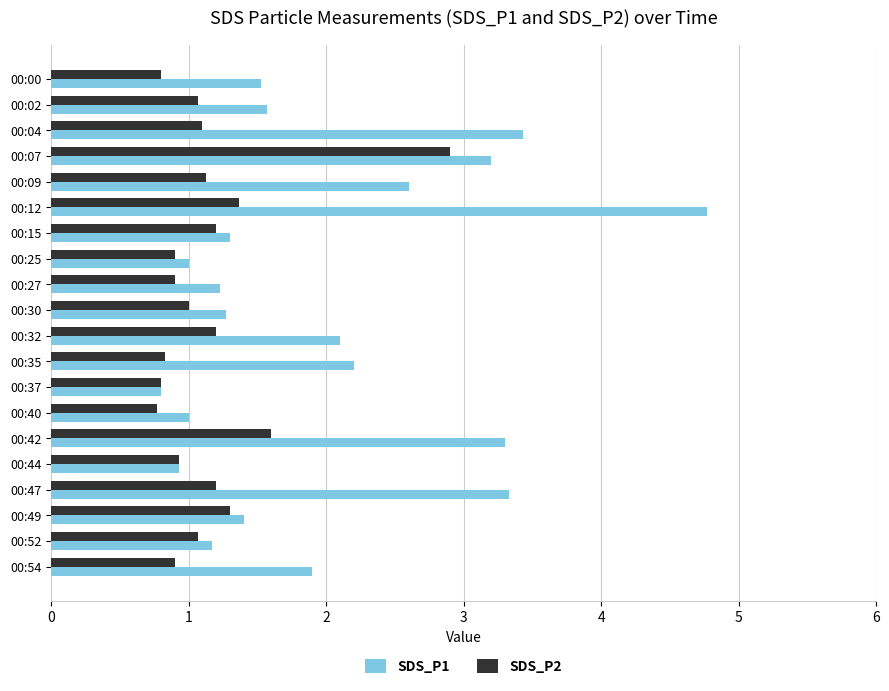

Is the value of SDS_P2 at 00:54 greater than the value of SDS_P1 at 00:04?

No